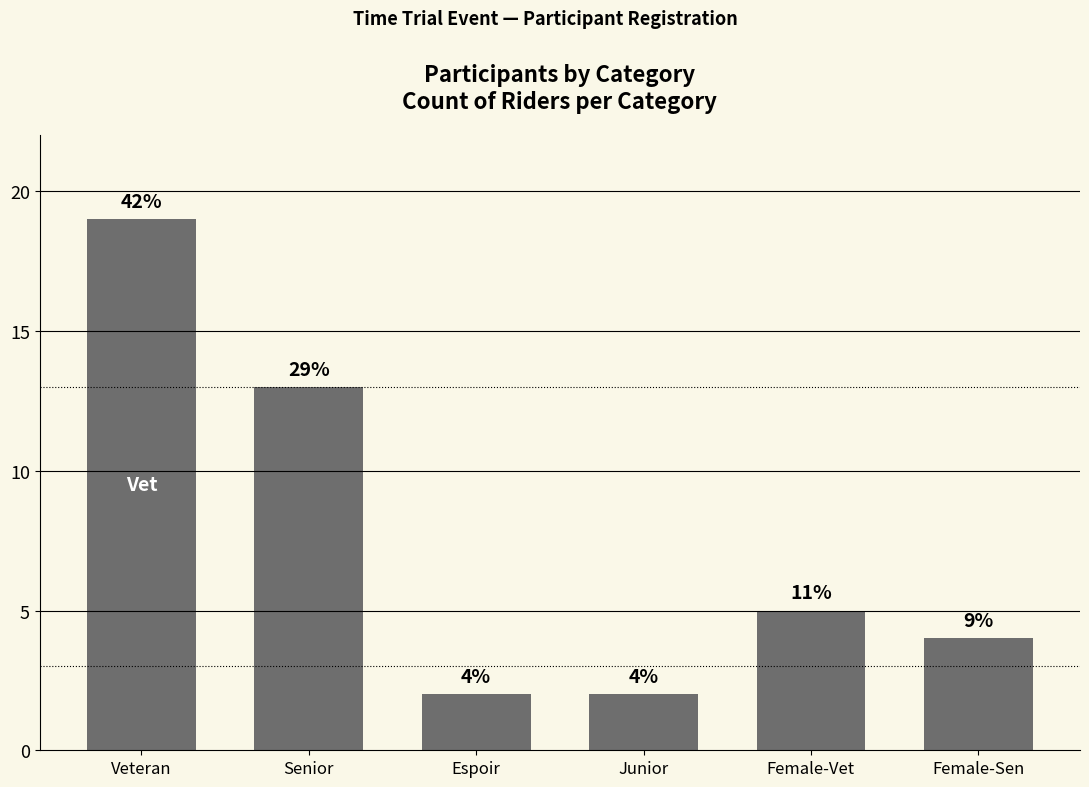

What is the smallest value displayed?

2